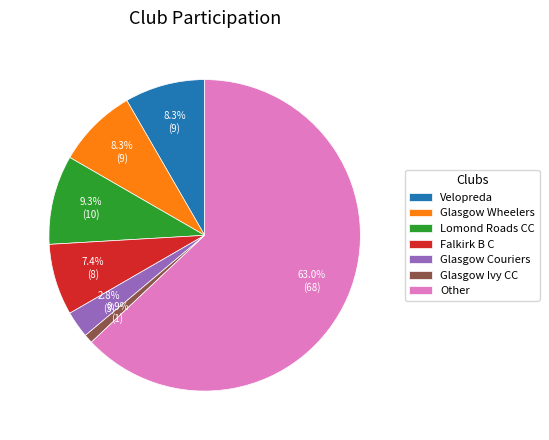

Approximately how many times larger is the value at Velopreda compared to Other?

0.1